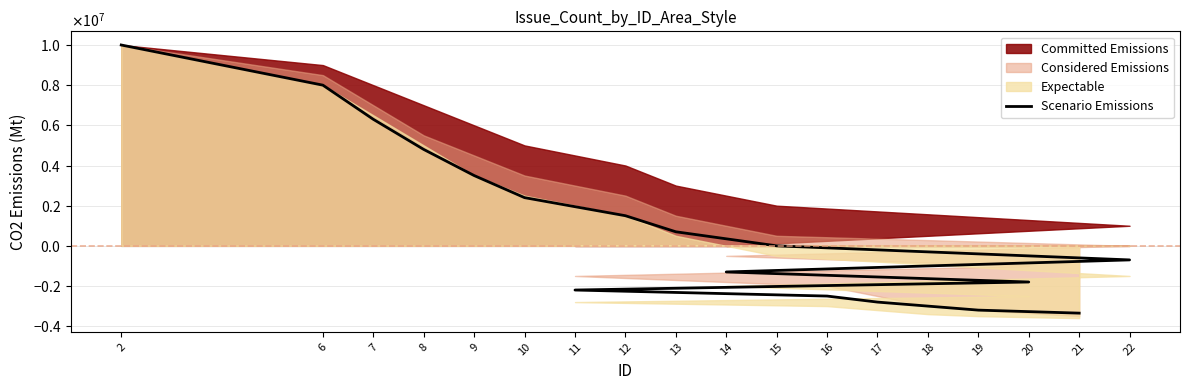

Reading left to right, transcribe all the data shown in this chart.

10000000	8000000	6300000	4800000	3500000	2400000	1500000	700000	0	-700000	-1300000	-1800000	-2200000	-2500000	-2800000	-3000000	-3200000	-3350000